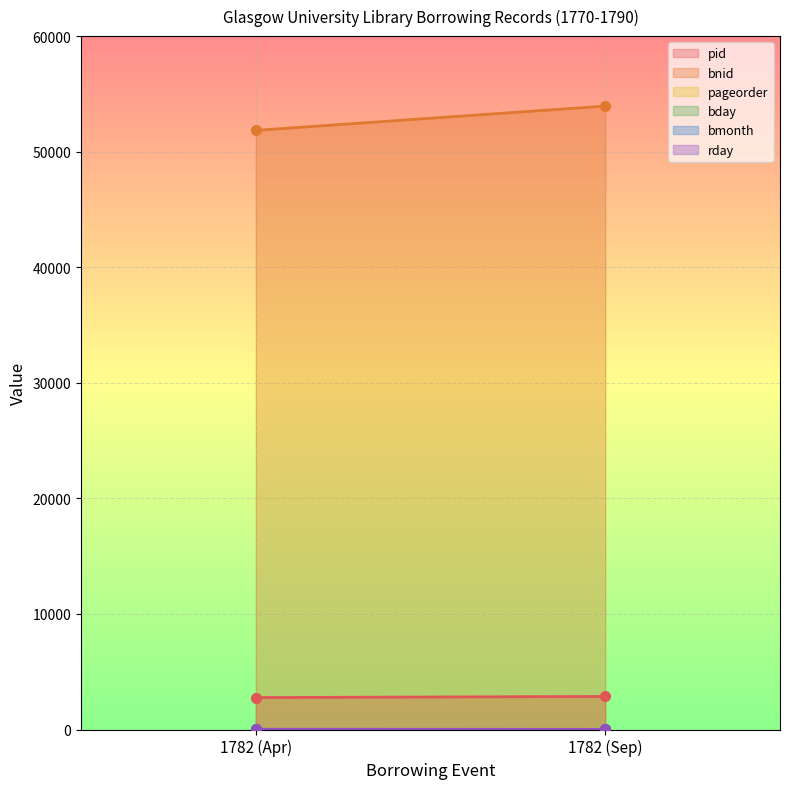

How many lines are shown in the chart?

6